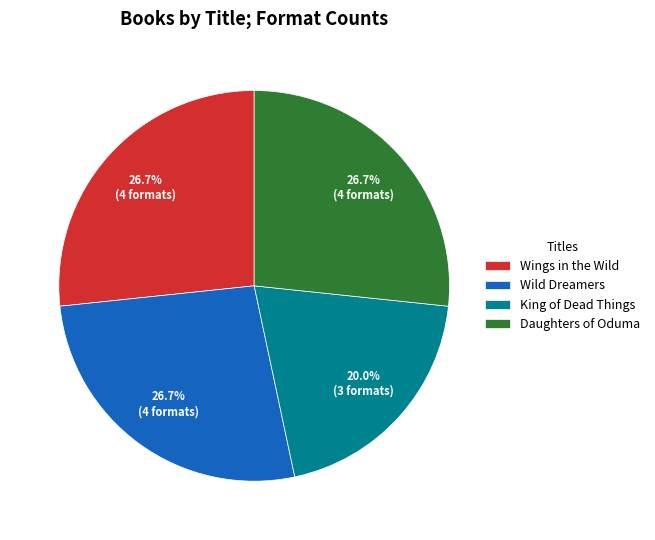

Between King of Dead Things and Wild Dreamers, which is larger?

Wild Dreamers